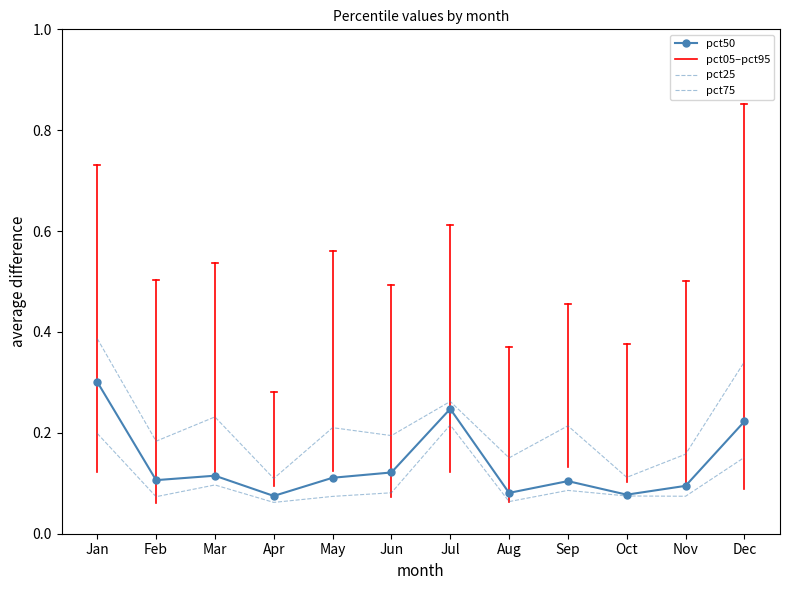

Reading left to right, list all the values displayed in this chart.

pct25: 0.2	0.1	0.1	0.1	0.1	0.1	0.2	0.1	0.1	0.1	0.1	0.2
pct50: 0.3	0.1	0.1	0.1	0.1	0.1	0.2	0.1	0.1	0.1	0.1	0.2
pct75: 0.4	0.2	0.2	0.1	0.2	0.2	0.3	0.2	0.2	0.1	0.2	0.3